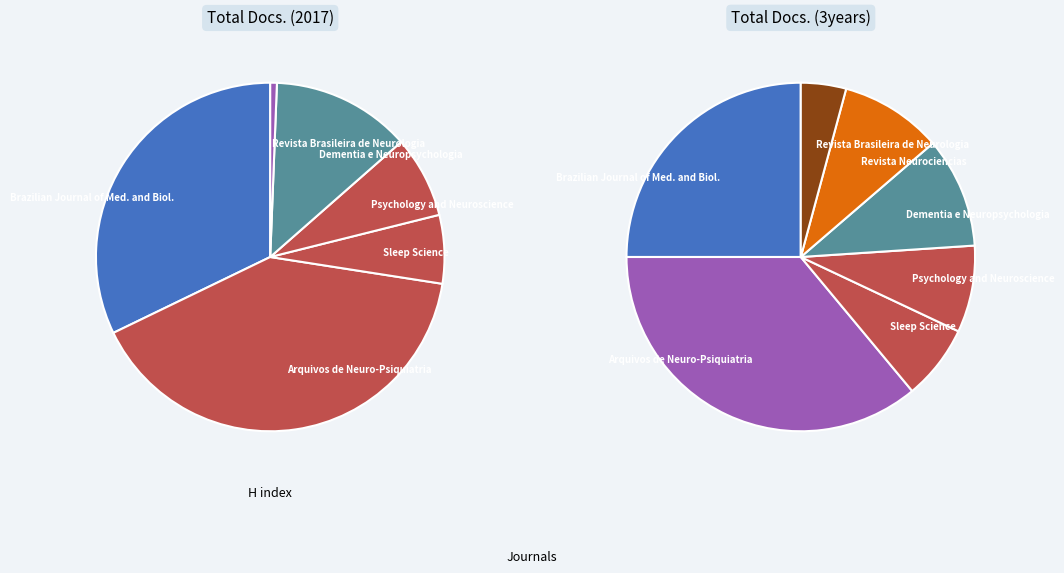

Between Dementia e Neuropsychologia and Revista Neurociencias, which is larger?

Dementia e Neuropsychologia